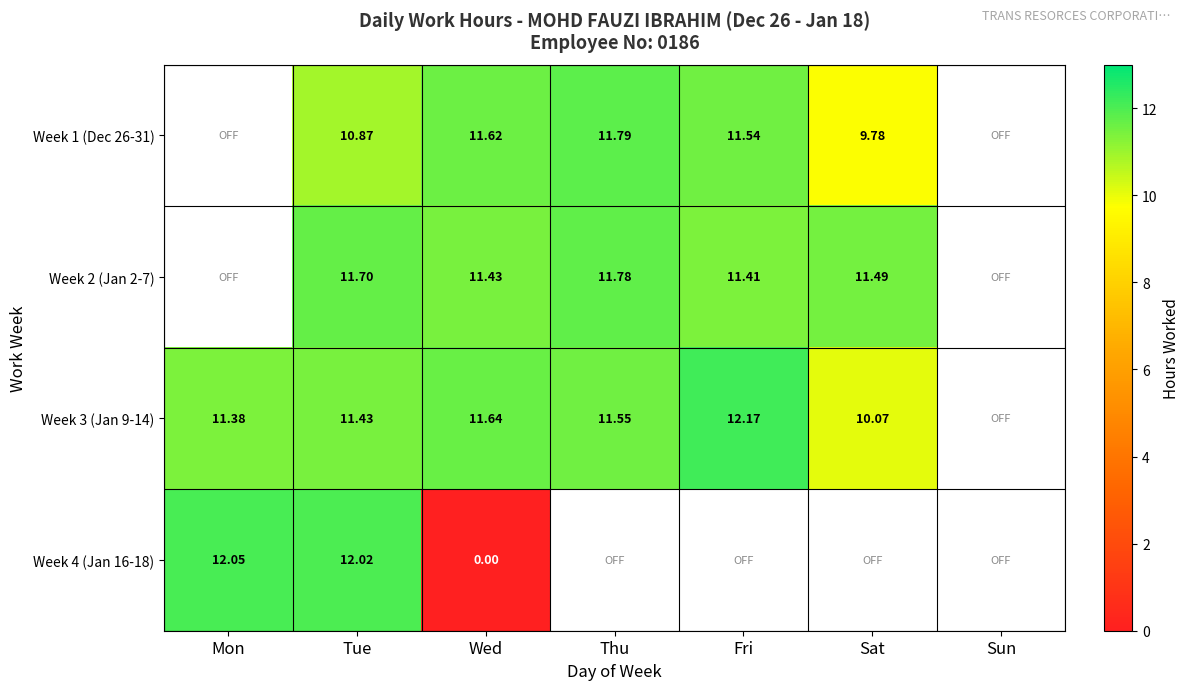

Is the value of Week 2 (Jan 2-7) at Fri greater than the value of Week 3 (Jan 9-14) at Sat?

Yes